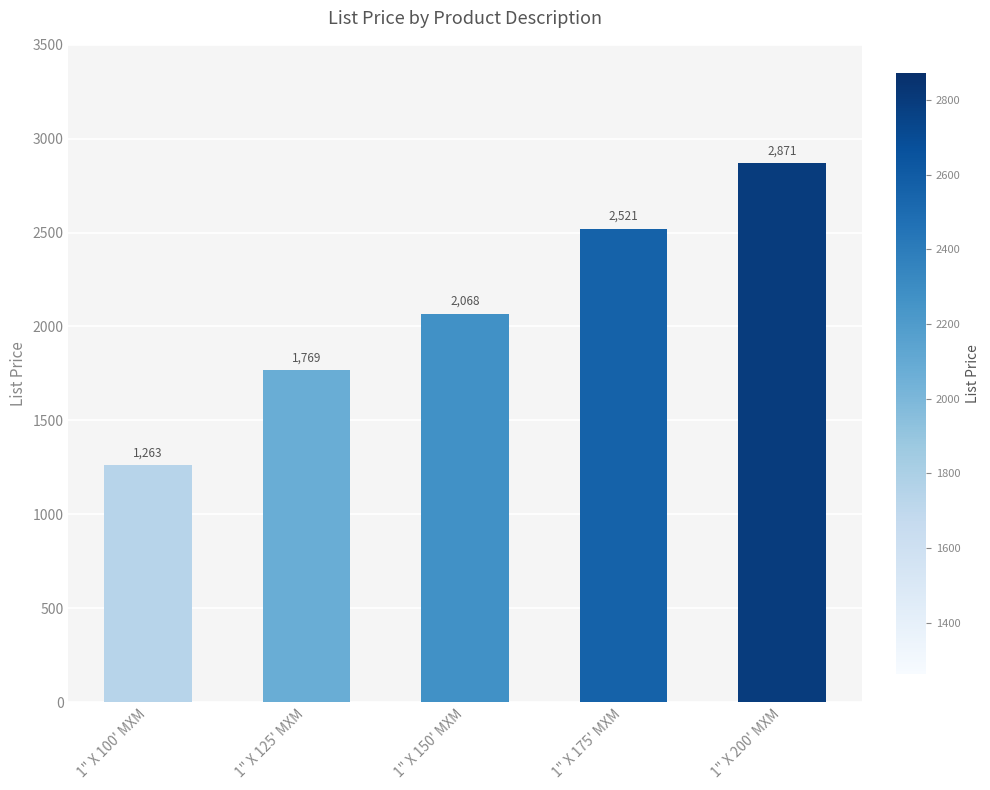

How many distinct data groups are displayed?

1